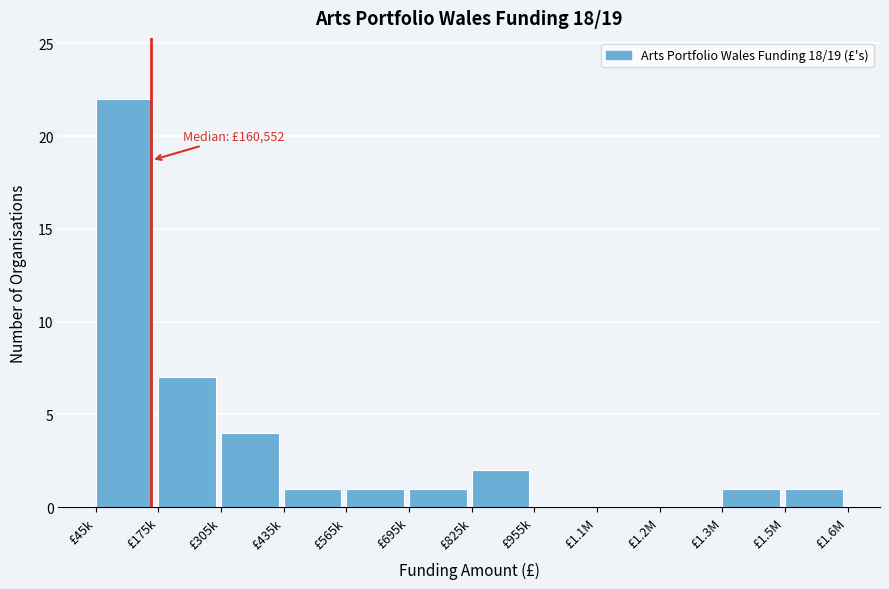

Reading left to right, transcribe all the data shown in this chart.

£45k=22	£175k=7	£305k=4	£435k=1	£565k=1	£695k=1	£825k=2	£955k=0	£1.1M=0	£1.2M=0	£1.3M=1	£1.5M=1